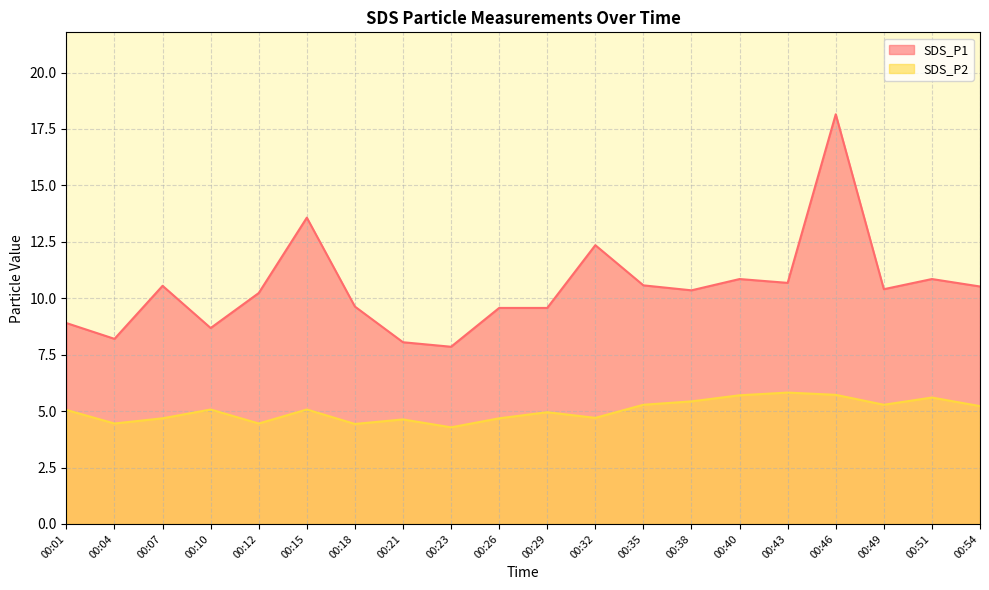

The value of SDS_P2 at 00:51 is 5.6. True or false?

True